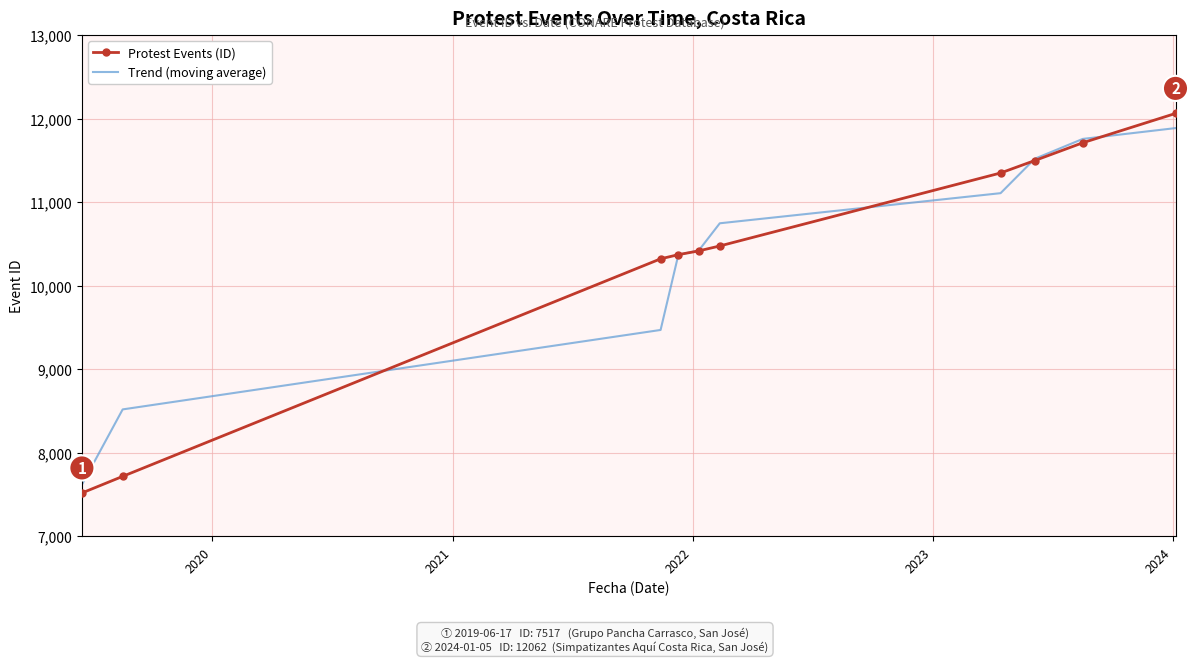

What is the minimum value for Trend (moving average)?

7616.5